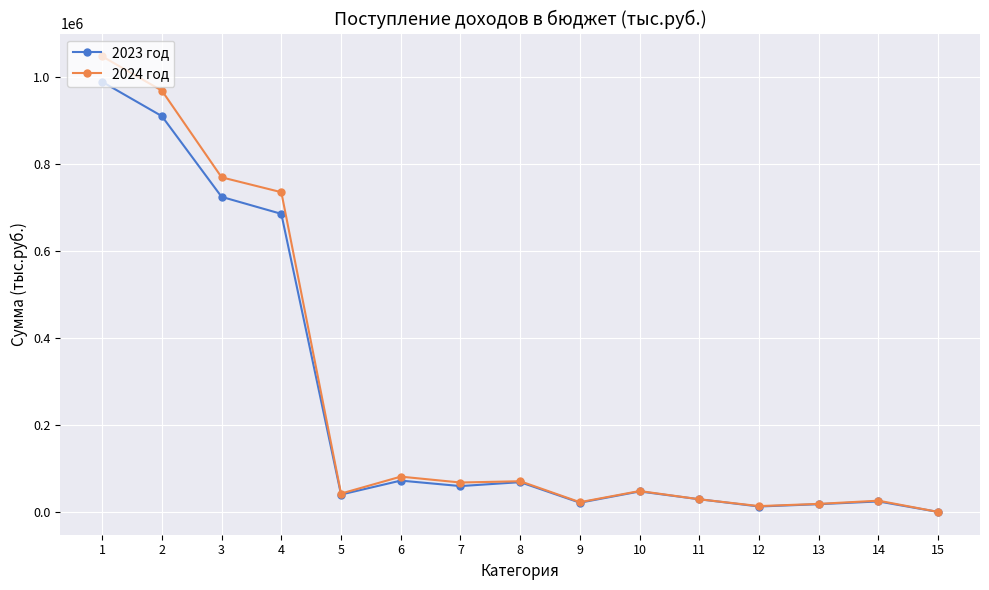

What is the difference between the maximum and second lowest values in the 2024 год series?

1034392